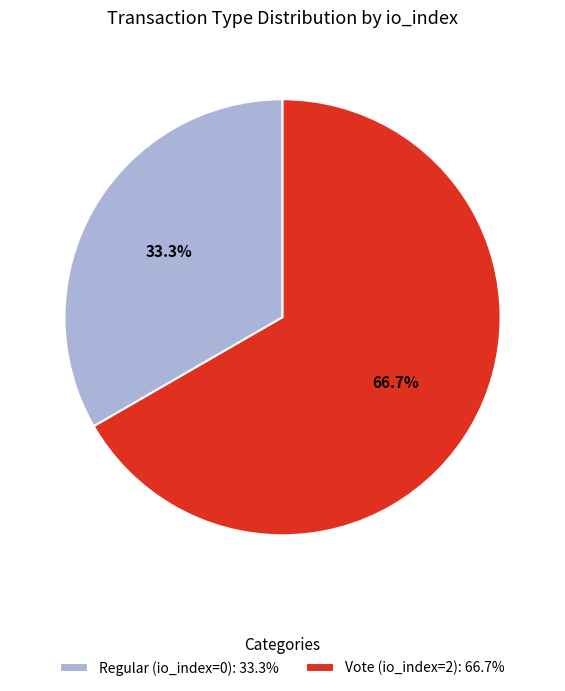

True or false: Vote (io_index=2) accounts for 76% of the total.

False